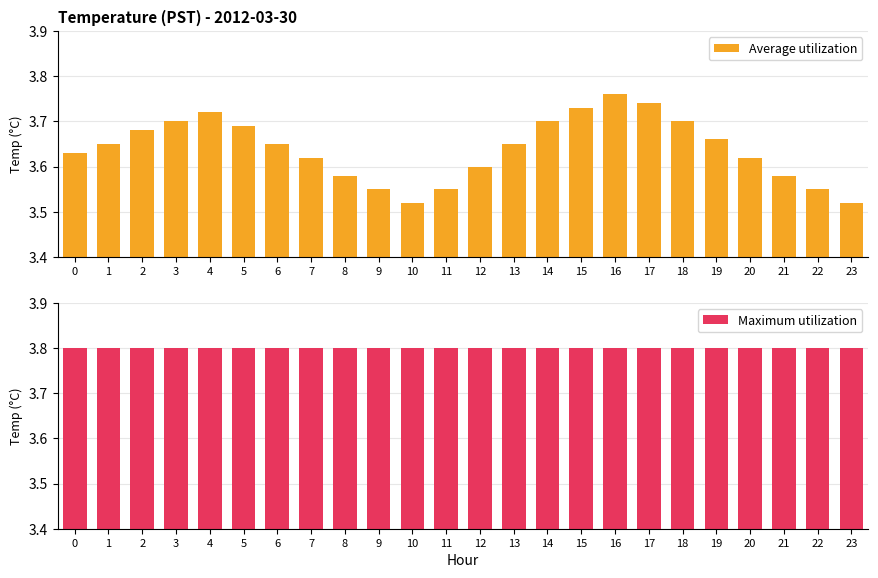

What is the value of the Maximum utilization bar at the 18th from the left?

3.8